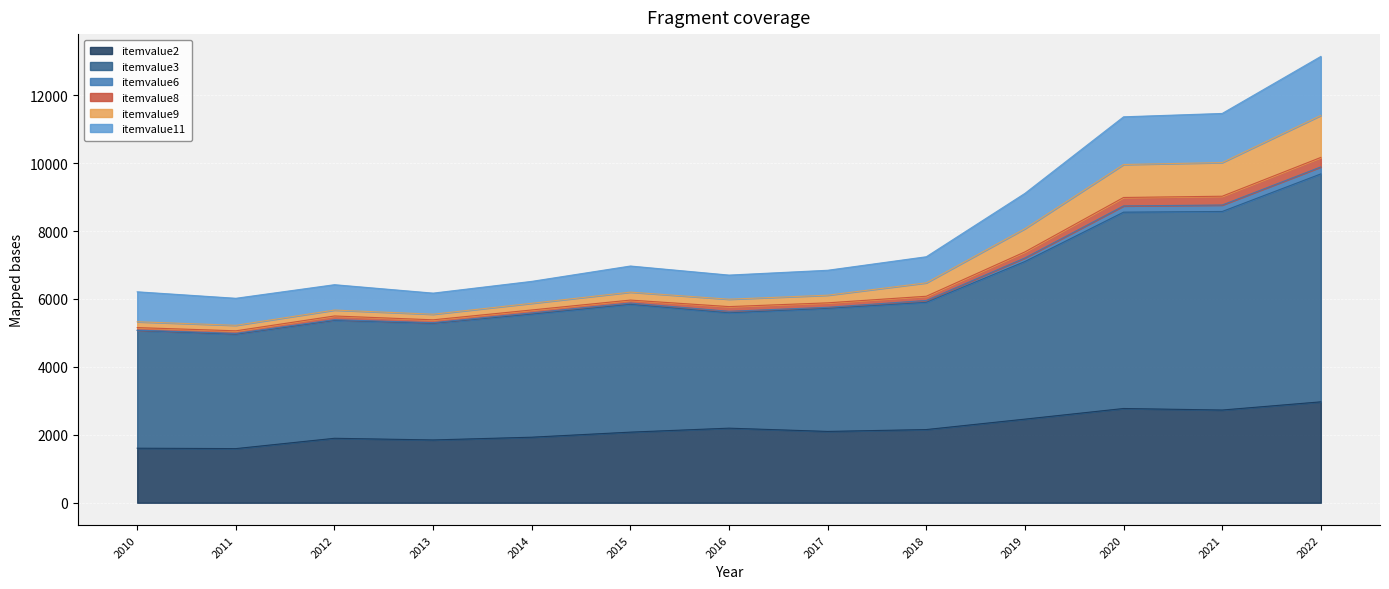

True or false: itemvalue3 and itemvalue6 cross at least once.

False